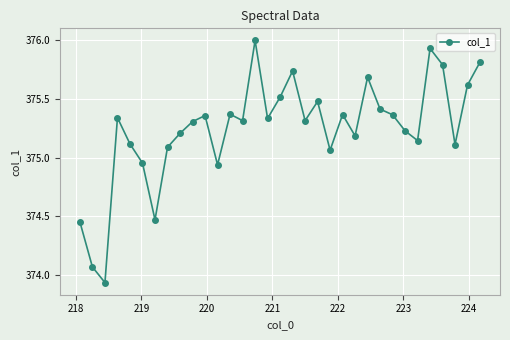

How many interior local peaks (higher than both neighbors) does the data have?

9